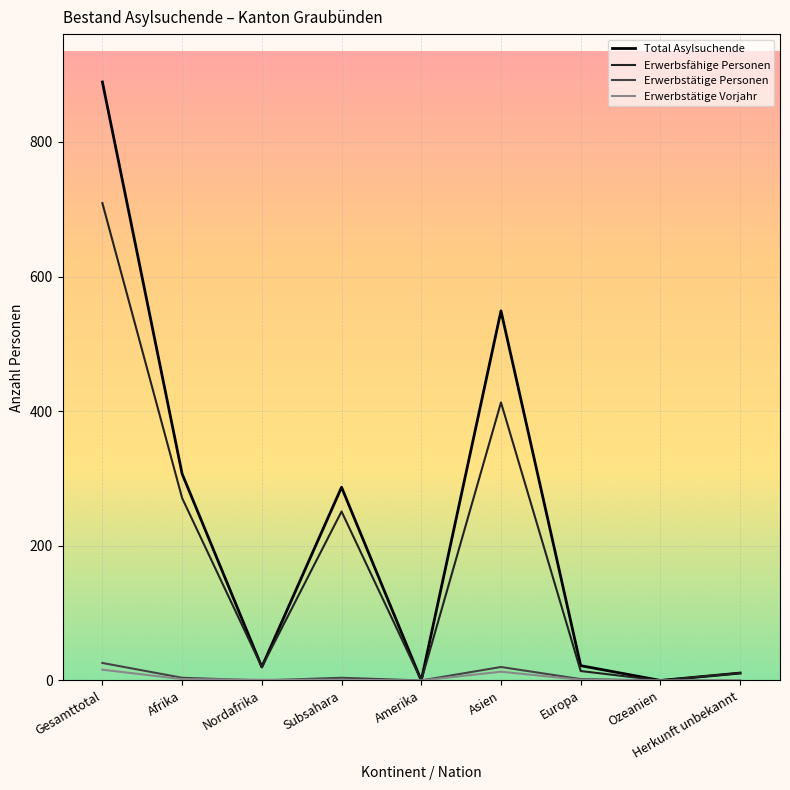

List the series in order of their peak value, highest first.

Total Asylsuchende, Erwerbsfähige Personen, Erwerbstätige Personen, Erwerbstätige Vorjahr